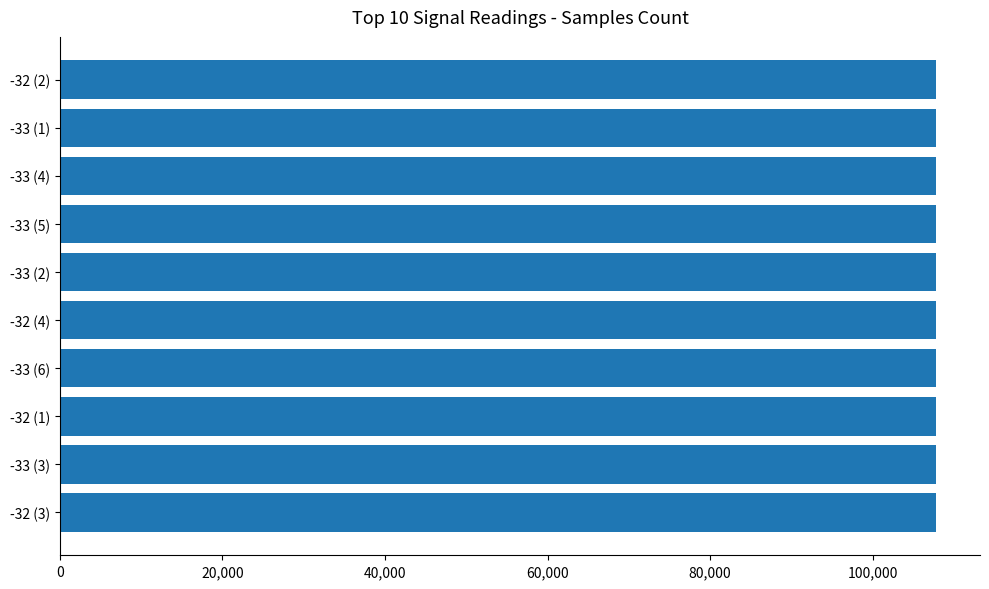

What is the average value?

107798